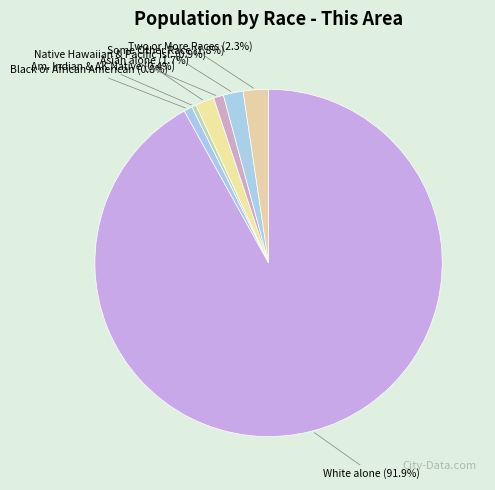

What is the smallest slice in the pie chart?

American Indian and Alaska Native